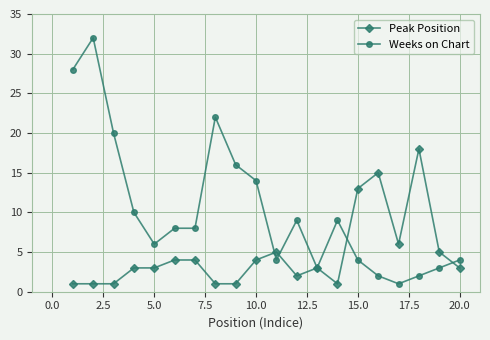

Reading right to left, list all the values displayed in this chart.

Peak Position: 3	5	18	6	15	13	1	3	2	5	4	1	1	4	4	3	3	1	1	1
Weeks on Chart: 4	3	2	1	2	4	9	3	9	4	14	16	22	8	8	6	10	20	32	28